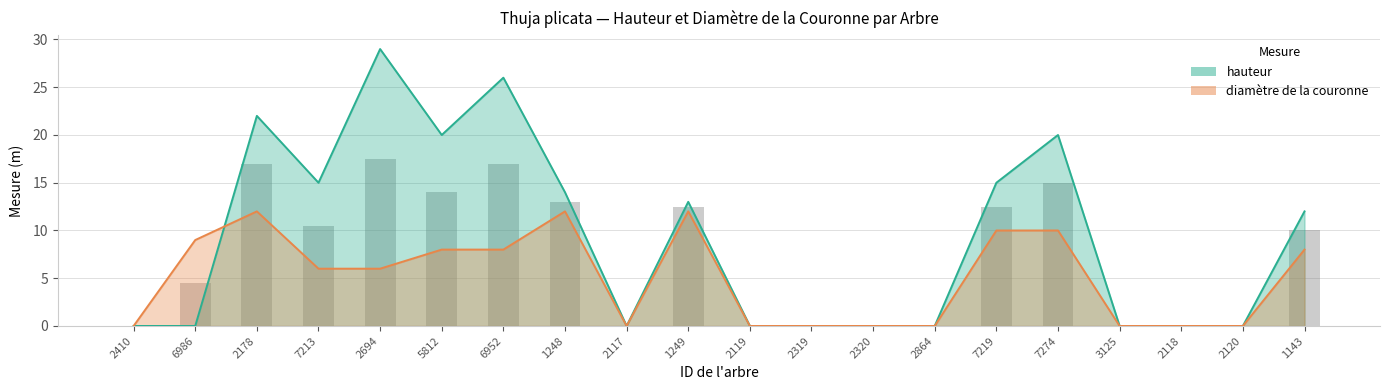

Reading left to right, extract all data points from this chart.

hauteur: 0	0	22	15	29	20	26	14	0	13	0	0	0	0	15	20	0	0	0	12
diamètre de la couronne: 0	9	12	6	6	8	8	12	0	12	0	0	0	0	10	10	0	0	0	8